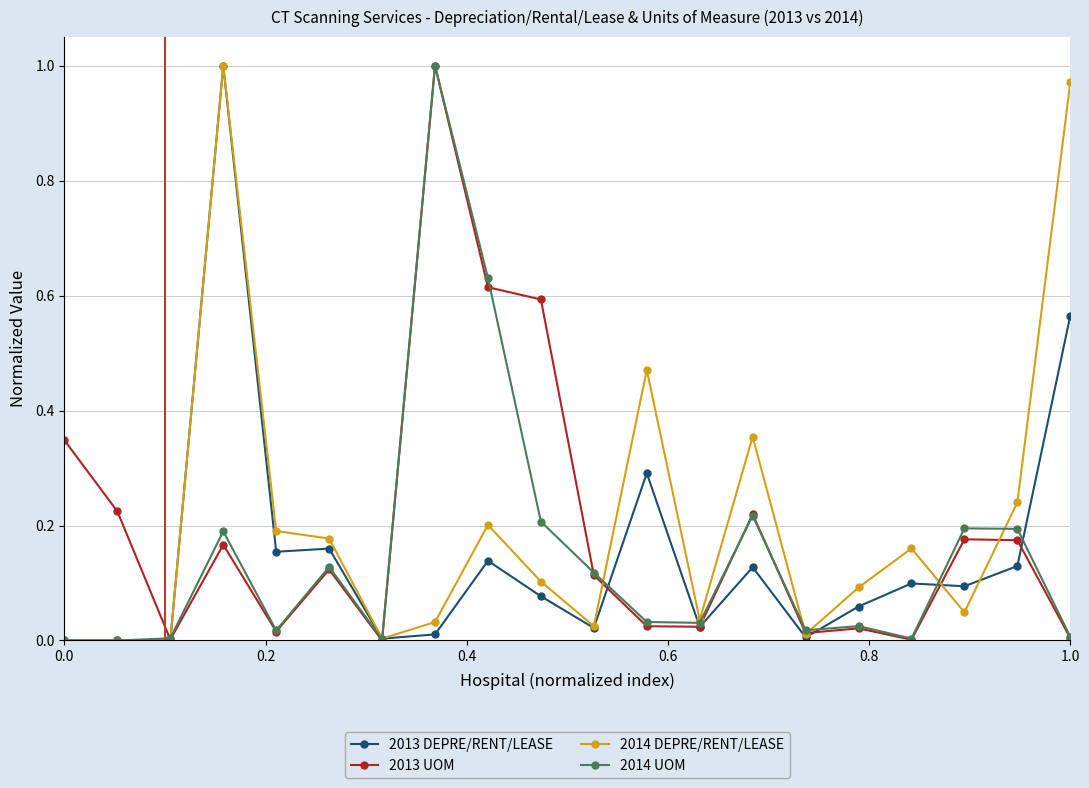

True or false: 2013 UOM has more than 1 interior local peaks.

True